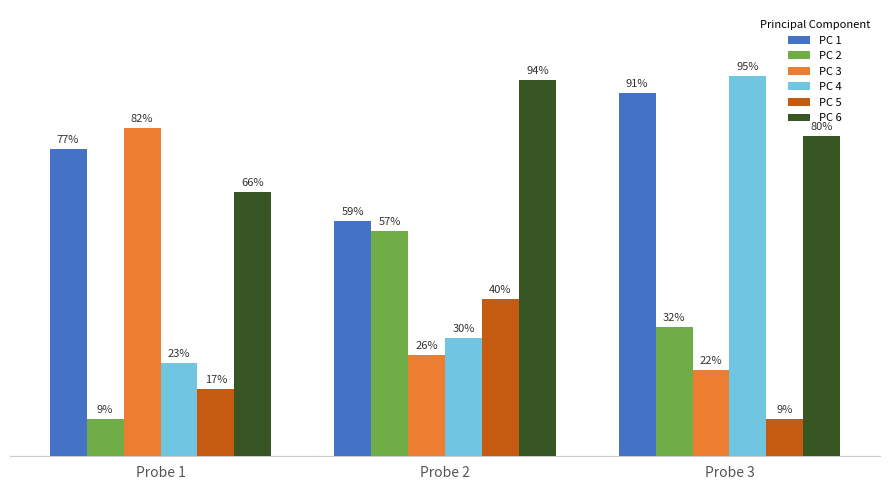

Which series changed the most between Probe 2 and Probe 3?

PC 4